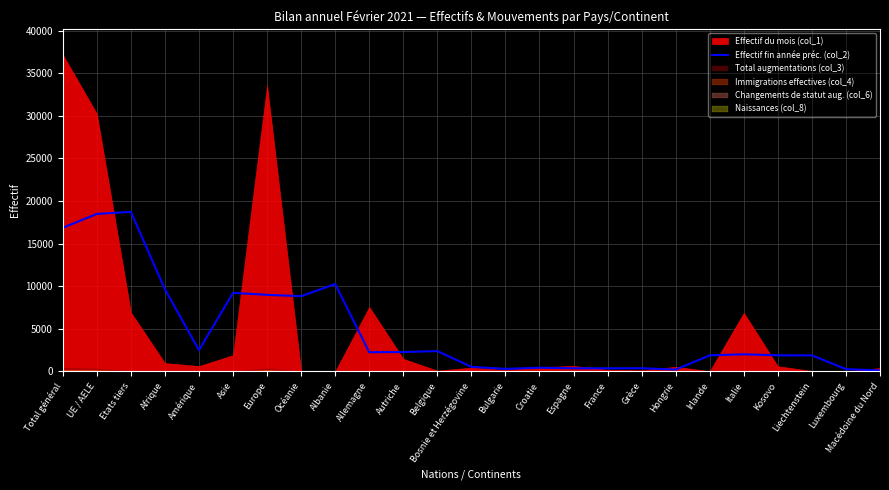

The value of Effectif fin année préc. (col_2) at Etats tiers is 28474.9. True or false?

False